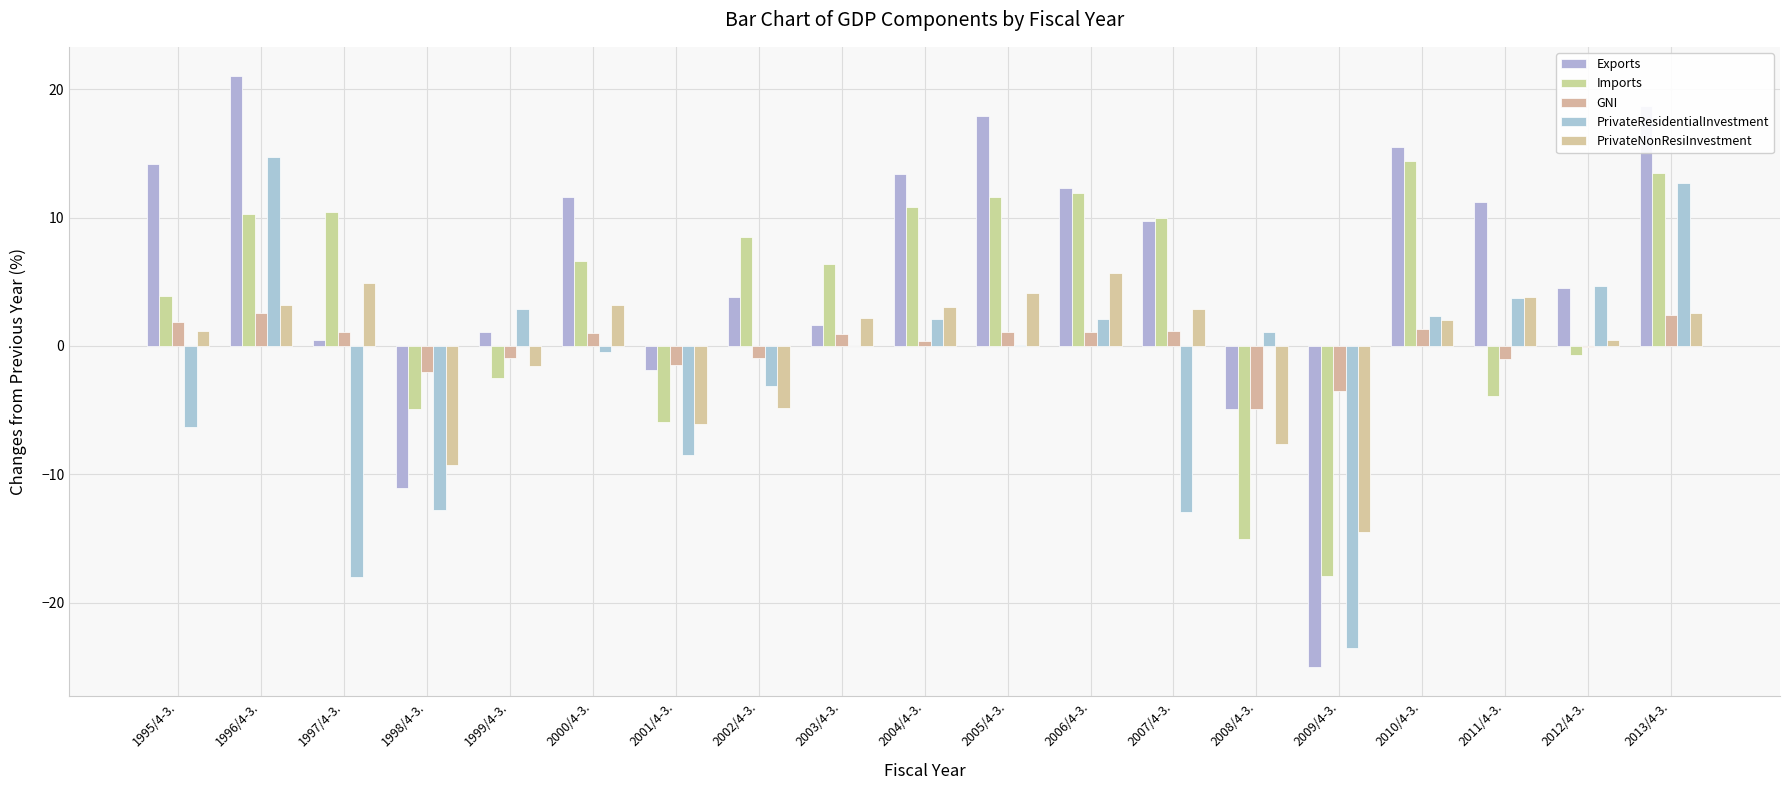

Reading left to right, what are all the values shown in this chart?

Exports: 1995/4-3.=14.2	1996/4-3.=21.0	1997/4-3.=0.5	1998/4-3.=-11.1	1999/4-3.=1.1	2000/4-3.=11.6	2001/4-3.=-1.9	2002/4-3.=3.8	2003/4-3.=1.6	2004/4-3.=13.4	2005/4-3.=17.9	2006/4-3.=12.3	2007/4-3.=9.7	2008/4-3.=-4.9	2009/4-3.=-25.0	2010/4-3.=15.5	2011/4-3.=11.2	2012/4-3.=4.5	2013/4-3.=18.7
Imports: 1995/4-3.=3.9	1996/4-3.=10.3	1997/4-3.=10.4	1998/4-3.=-4.9	1999/4-3.=-2.5	2000/4-3.=6.6	2001/4-3.=-5.9	2002/4-3.=8.5	2003/4-3.=6.4	2004/4-3.=10.8	2005/4-3.=11.6	2006/4-3.=11.9	2007/4-3.=10.0	2008/4-3.=-15.0	2009/4-3.=-17.9	2010/4-3.=14.4	2011/4-3.=-3.9	2012/4-3.=-0.7	2013/4-3.=13.5
GNI: 1995/4-3.=1.9	1996/4-3.=2.6	1997/4-3.=1.1	1998/4-3.=-2.0	1999/4-3.=-0.9	2000/4-3.=1.0	2001/4-3.=-1.5	2002/4-3.=-0.9	2003/4-3.=0.9	2004/4-3.=0.4	2005/4-3.=1.1	2006/4-3.=1.1	2007/4-3.=1.2	2008/4-3.=-4.9	2009/4-3.=-3.5	2010/4-3.=1.3	2011/4-3.=-1.0	2012/4-3.=-0.1	2013/4-3.=2.4
PrivateResidentialInvestment: 1995/4-3.=-6.3	1996/4-3.=14.7	1997/4-3.=-18.0	1998/4-3.=-12.8	1999/4-3.=2.9	2000/4-3.=-0.5	2001/4-3.=-8.5	2002/4-3.=-3.1	2003/4-3.=0.0	2004/4-3.=2.1	2005/4-3.=0.1	2006/4-3.=2.1	2007/4-3.=-12.9	2008/4-3.=1.1	2009/4-3.=-23.5	2010/4-3.=2.3	2011/4-3.=3.7	2012/4-3.=4.7	2013/4-3.=12.7
PrivateNonResiInvestment: 1995/4-3.=1.2	1996/4-3.=3.2	1997/4-3.=4.9	1998/4-3.=-9.3	1999/4-3.=-1.6	2000/4-3.=3.2	2001/4-3.=-6.1	2002/4-3.=-4.8	2003/4-3.=2.2	2004/4-3.=3.0	2005/4-3.=4.1	2006/4-3.=5.7	2007/4-3.=2.9	2008/4-3.=-7.6	2009/4-3.=-14.5	2010/4-3.=2.0	2011/4-3.=3.8	2012/4-3.=0.5	2013/4-3.=2.6